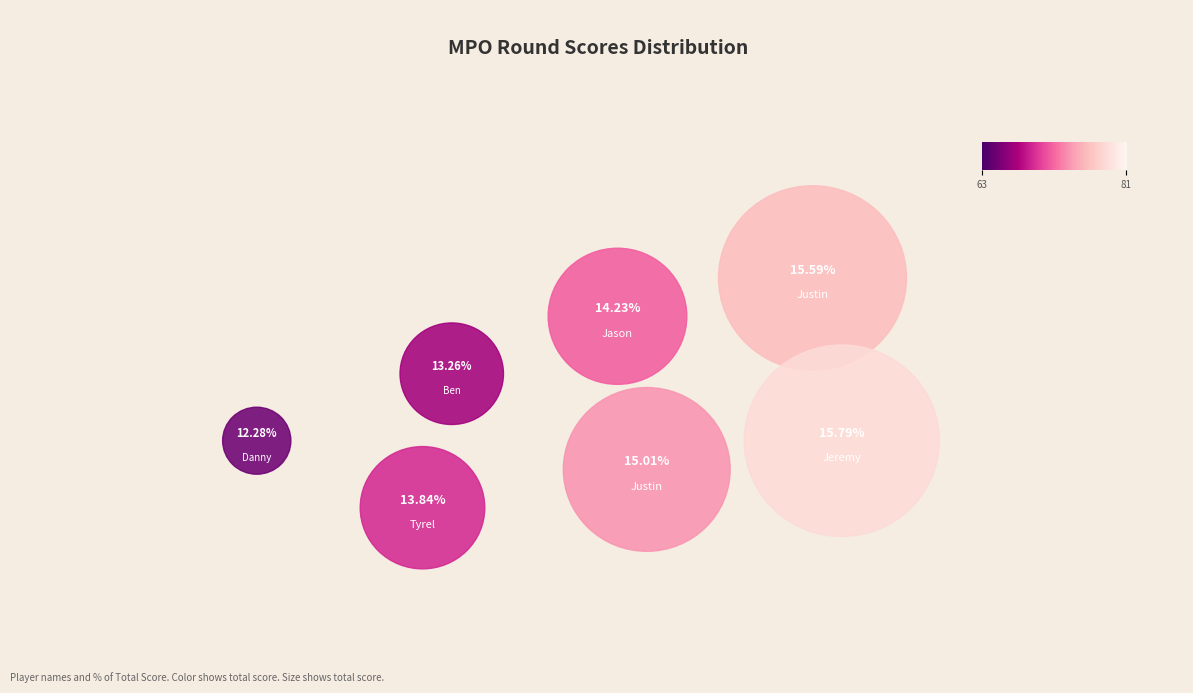

Count the number of slices in the pie.

7